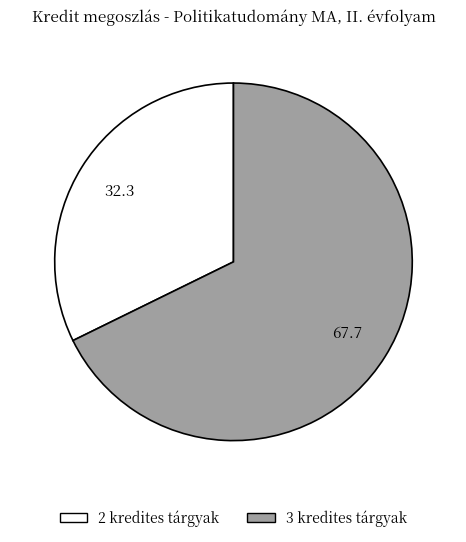

How many segments does this pie chart have?

2